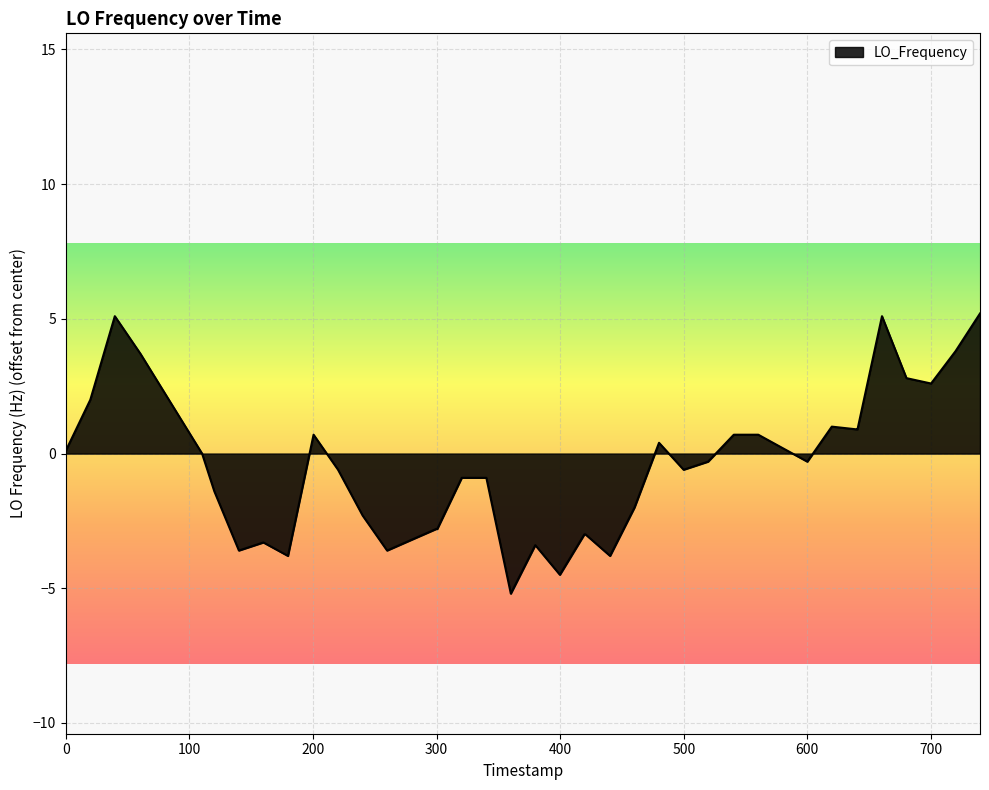

Does the chart display data point markers on the line(s)?

No